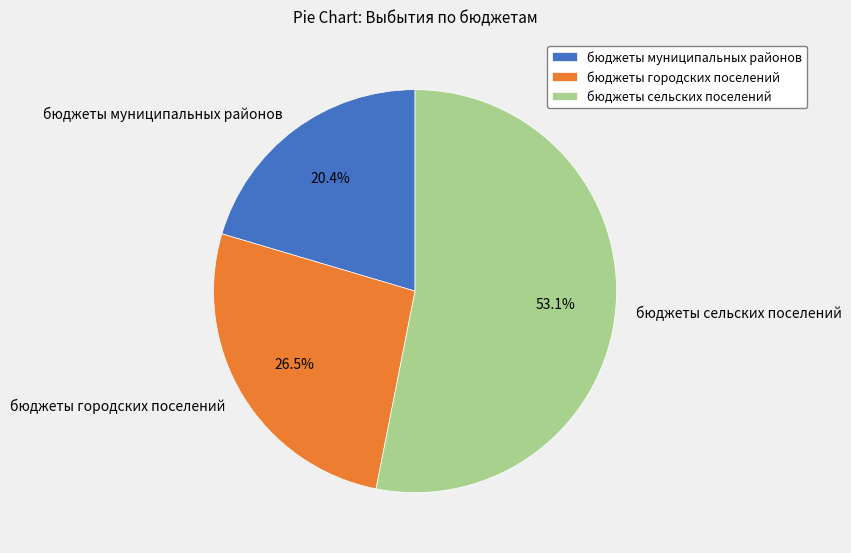

Combined, what portion of the pie is бюджеты муниципальных районов and бюджеты городских поселений?

46.9%